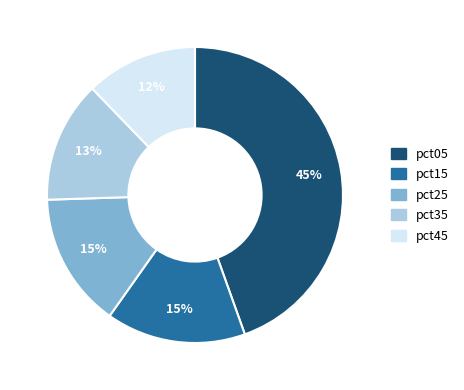

Does pct25 account for over 50% of the chart?

No